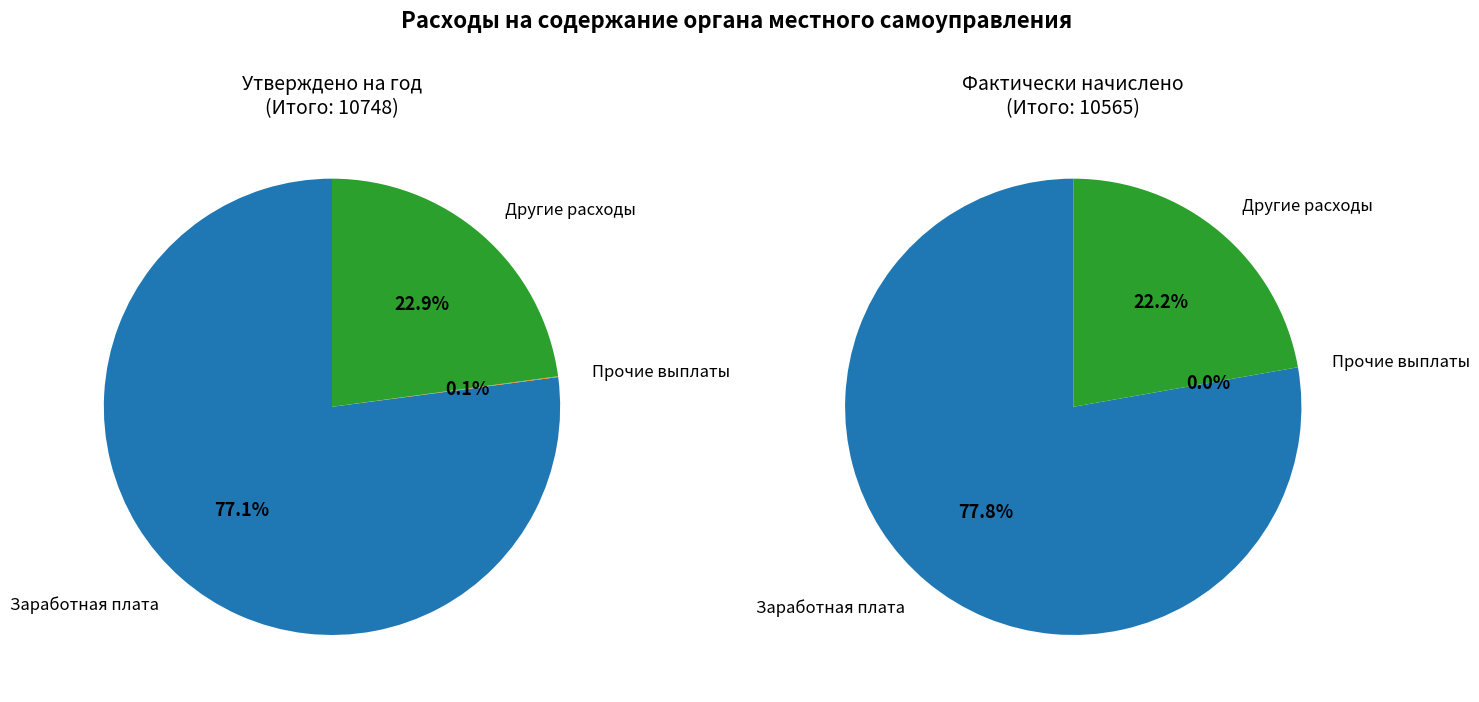

Does Другие расходы account for over 50% of the chart?

No